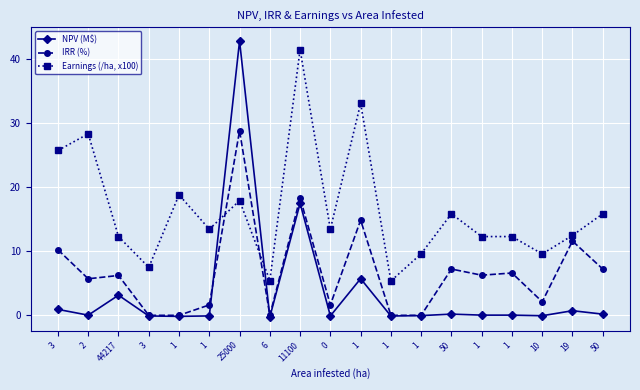

What are all the series names shown in the legend?

NPV (M$), IRR (%), Earnings (/ha, x100)